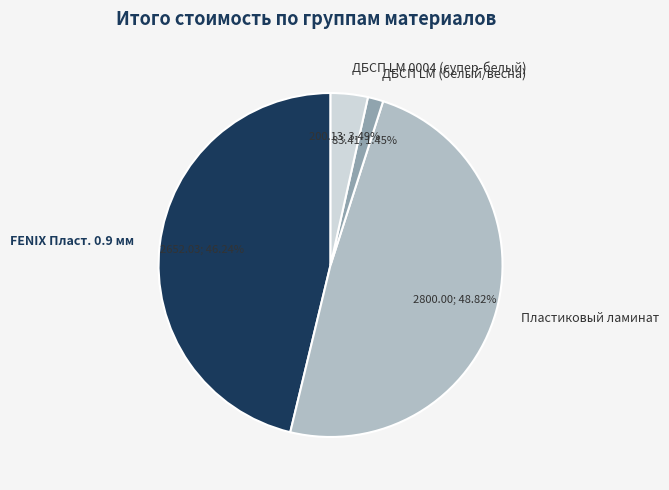

Which slice is the smallest?

ДБСП LM (белый/весна)